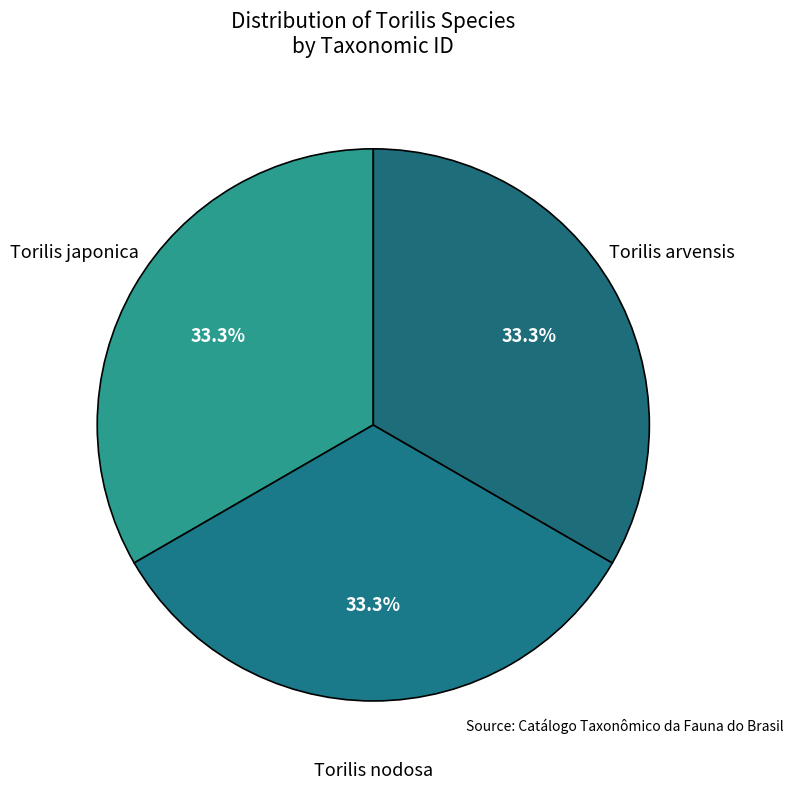

How many slices are in this pie chart?

3